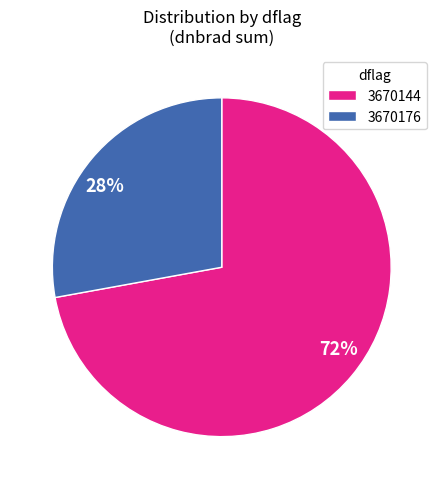

Which has a higher value, 3670144 or 3670176?

3670144